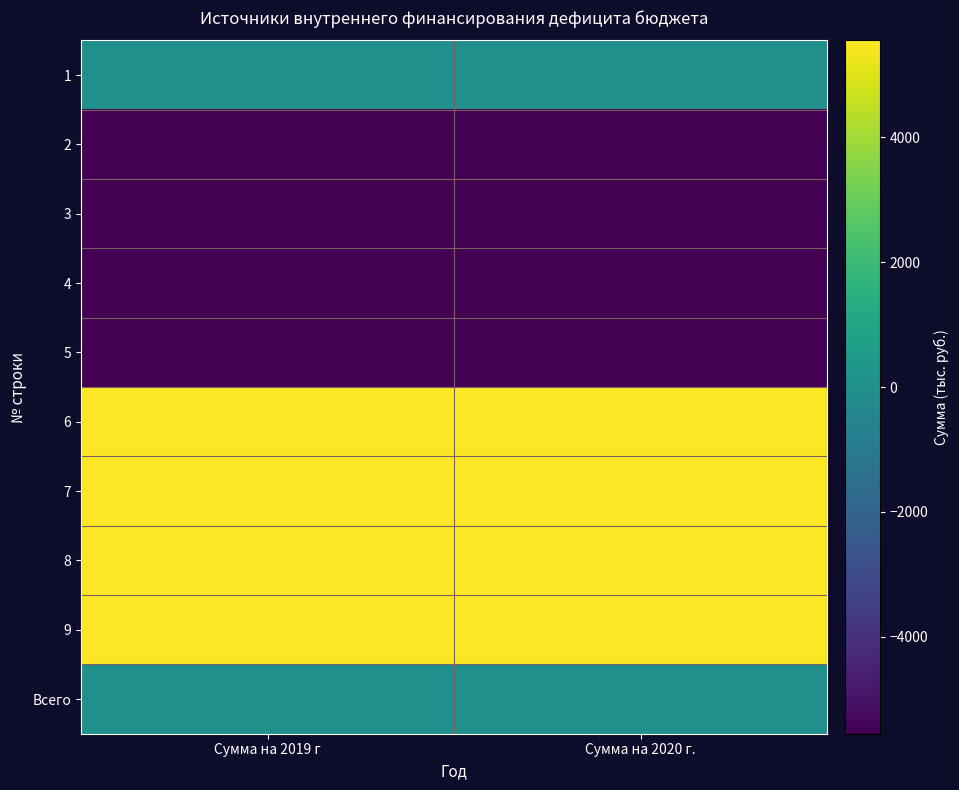

Reading left to right, transcribe all the data shown in this chart.

1: Сумма на 2019 г=0.0	Сумма на 2020 г.=0.0
2: Сумма на 2019 г=-5553.2	Сумма на 2020 г.=-5556.2
3: Сумма на 2019 г=-5553.2	Сумма на 2020 г.=-5556.2
4: Сумма на 2019 г=-5553.2	Сумма на 2020 г.=-5556.2
5: Сумма на 2019 г=-5553.2	Сумма на 2020 г.=-5556.2
6: Сумма на 2019 г=5553.2	Сумма на 2020 г.=5556.2
7: Сумма на 2019 г=5553.2	Сумма на 2020 г.=5556.2
8: Сумма на 2019 г=5553.2	Сумма на 2020 г.=5556.2
9: Сумма на 2019 г=5553.2	Сумма на 2020 г.=5556.2
Всего: Сумма на 2019 г=0.0	Сумма на 2020 г.=0.0